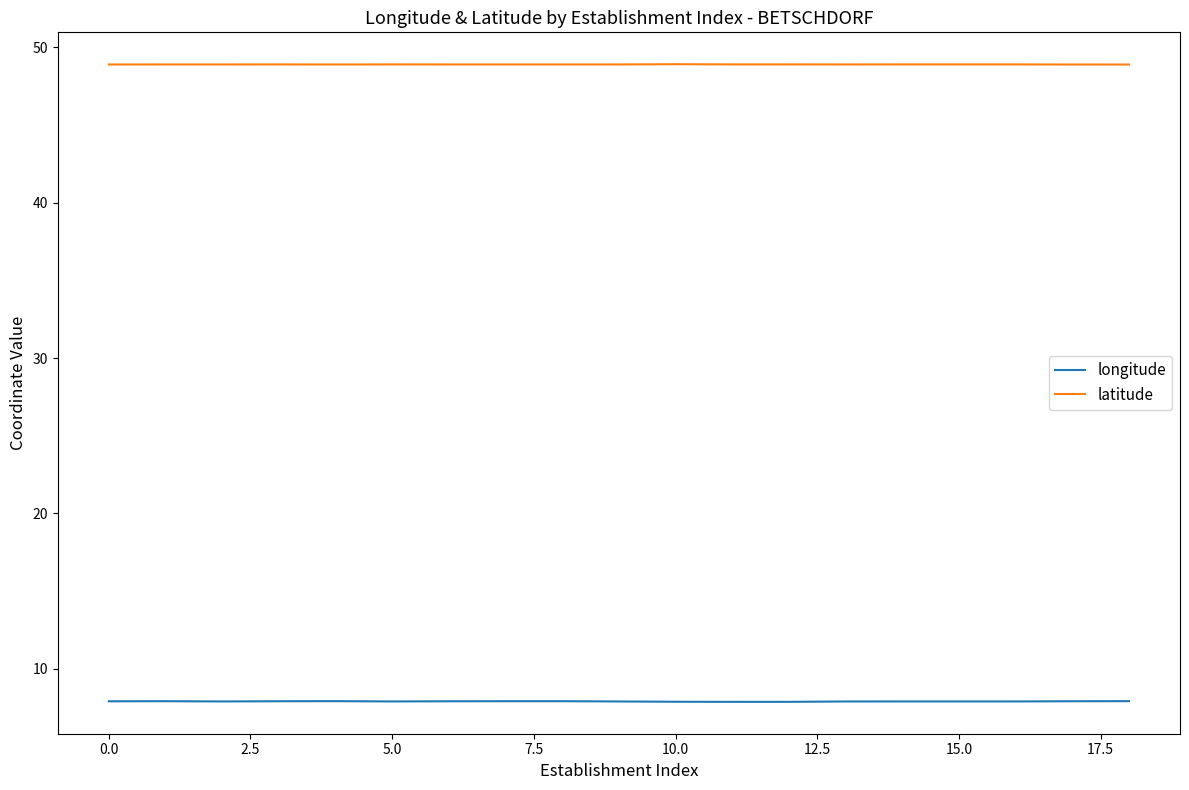

Which series has the largest total across all categories?

latitude